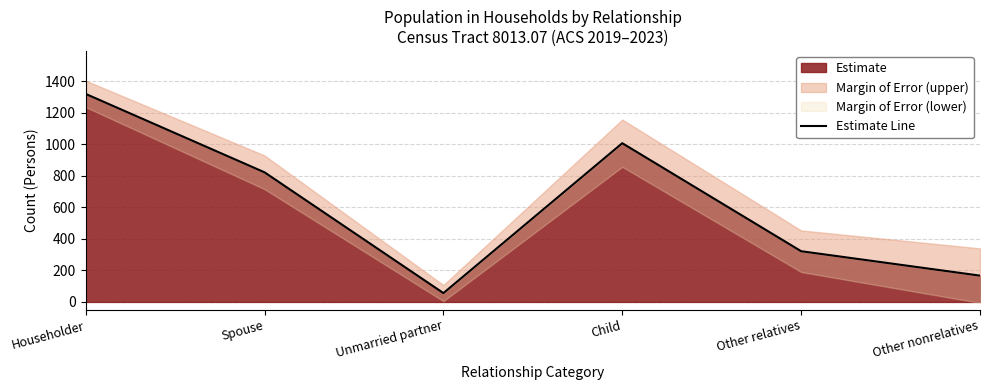

How many data points are above 823?

2